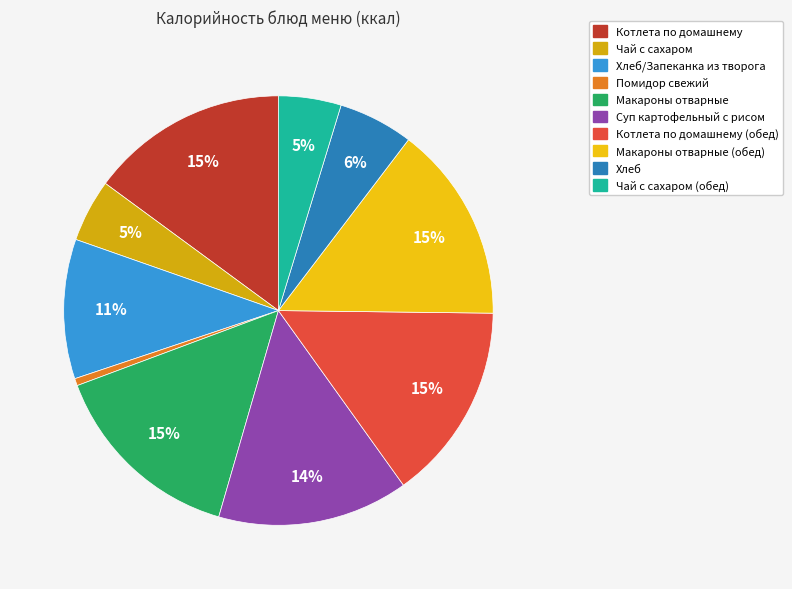

To the nearest percent, what is the difference between the largest and smallest slice percentages?

14%